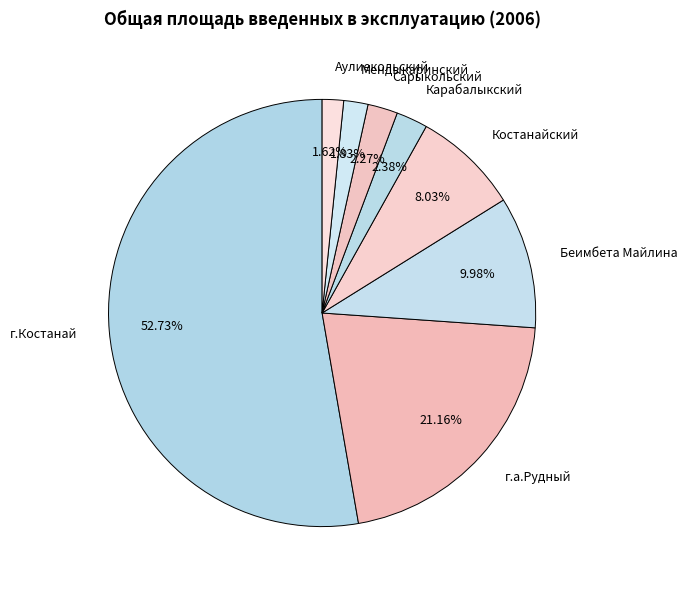

What percentage is the Аулиекольский slice, to the nearest percent?

2%